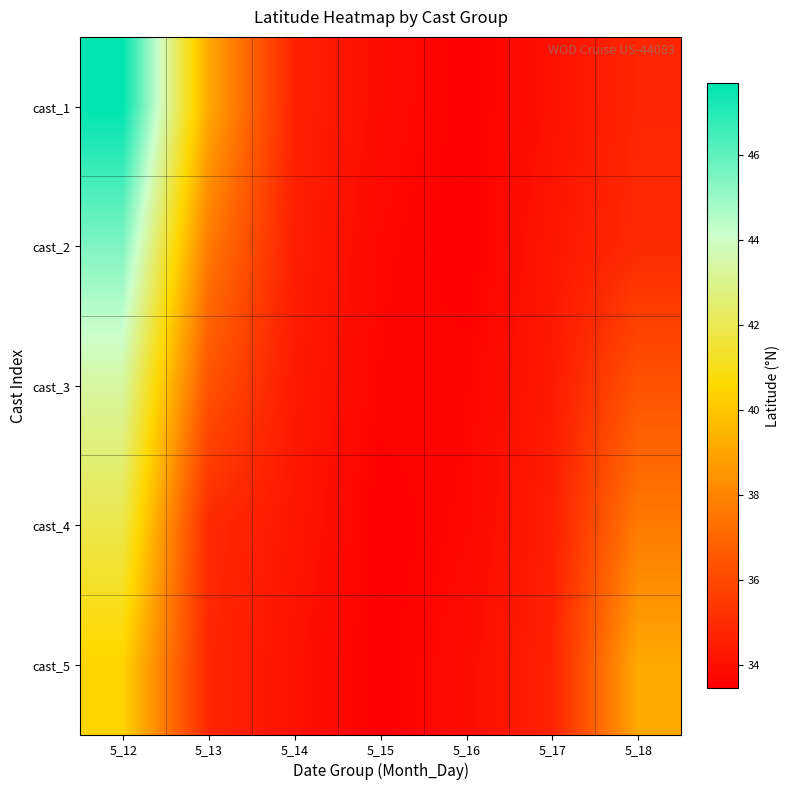

Reading right to left, extract all data points from this chart.

cast_1: 5_18=34.8	5_17=34.1	5_16=33.5	5_15=33.9	5_14=34.7	5_13=39.1	5_12=47.7
cast_2: 5_18=35.0	5_17=34.3	5_16=33.5	5_15=33.7	5_14=34.5	5_13=37.7	5_12=45.5
cast_3: 5_18=36.4	5_17=34.4	5_16=33.6	5_15=33.6	5_14=34.4	5_13=36.4	5_12=43.4
cast_4: 5_18=37.7	5_17=34.5	5_16=33.7	5_15=33.5	5_14=34.3	5_13=35.0	5_12=41.9
cast_5: 5_18=39.1	5_17=34.7	5_16=33.9	5_15=33.5	5_14=34.1	5_13=34.8	5_12=40.4